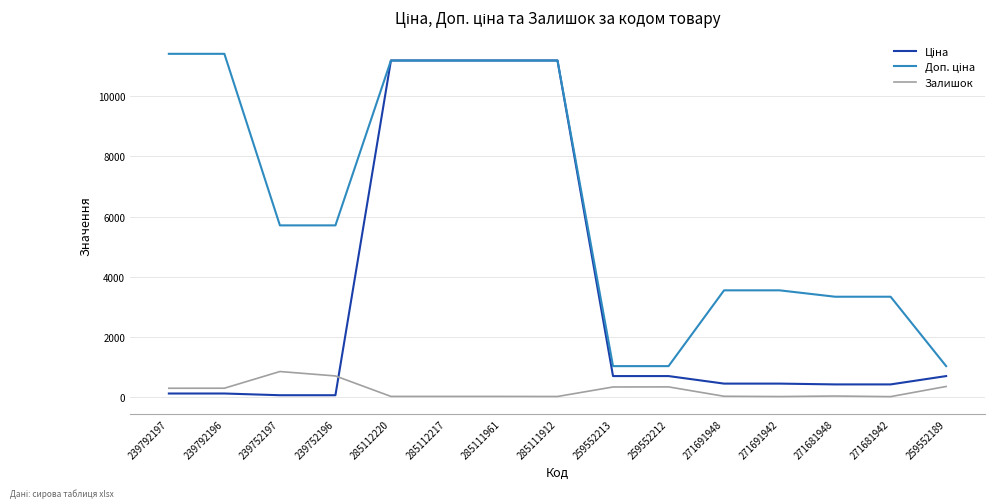

The value of Залишок at 259552189 is 348.0. True or false?

True